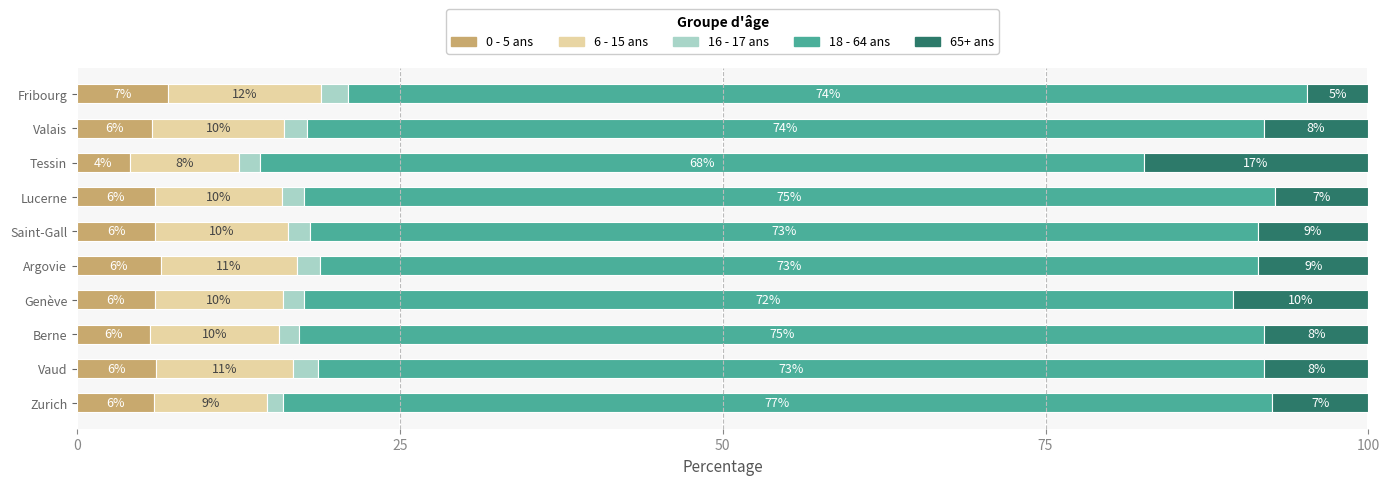

Which series has the widest spread of values?

65+ ans